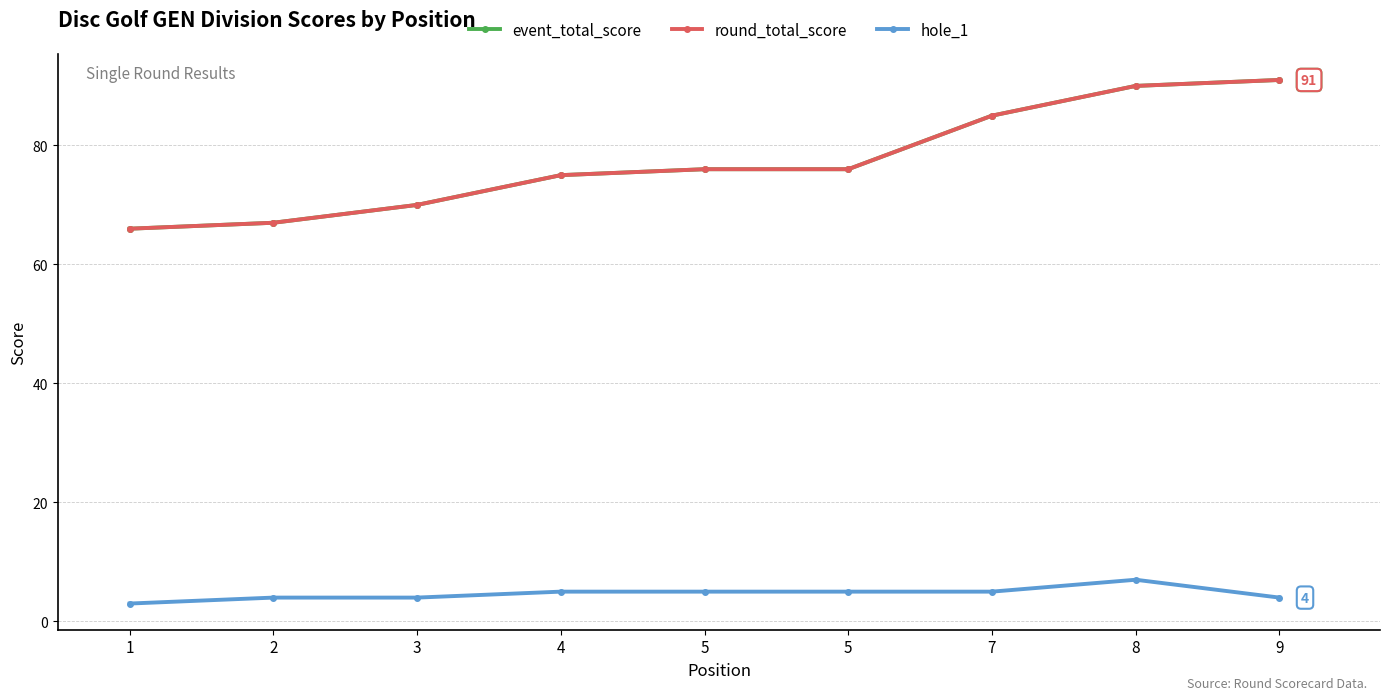

Is this an area chart (filled region under the line)?

No